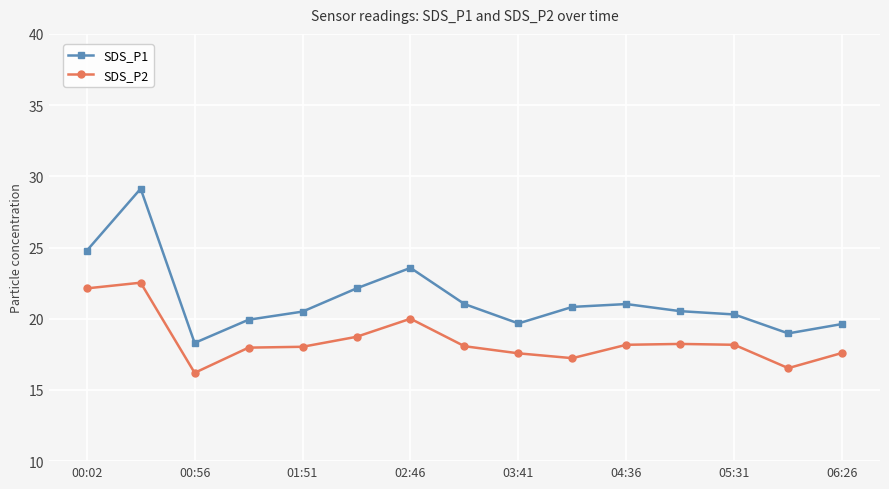

What is the average value of the SDS_P1 series?

21.4